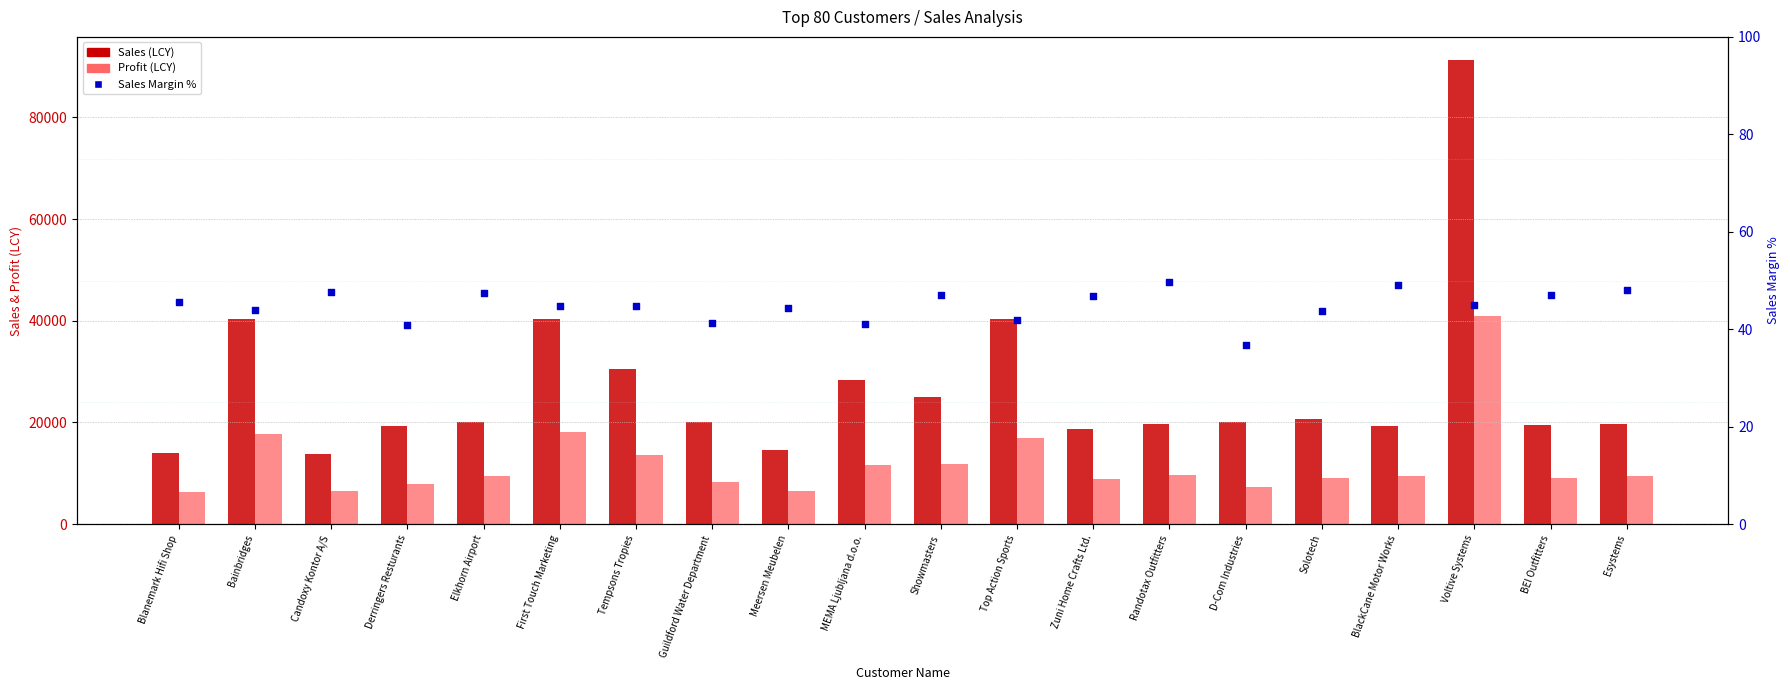

At which category is the sum across all series the highest?

Voltive Systems